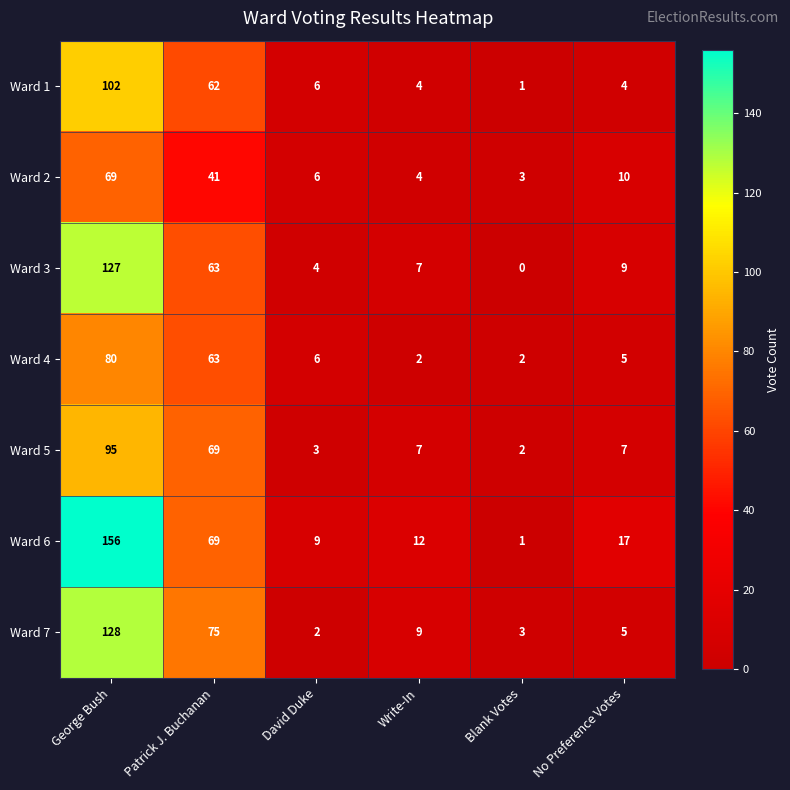

How many series are shown in this chart?

7